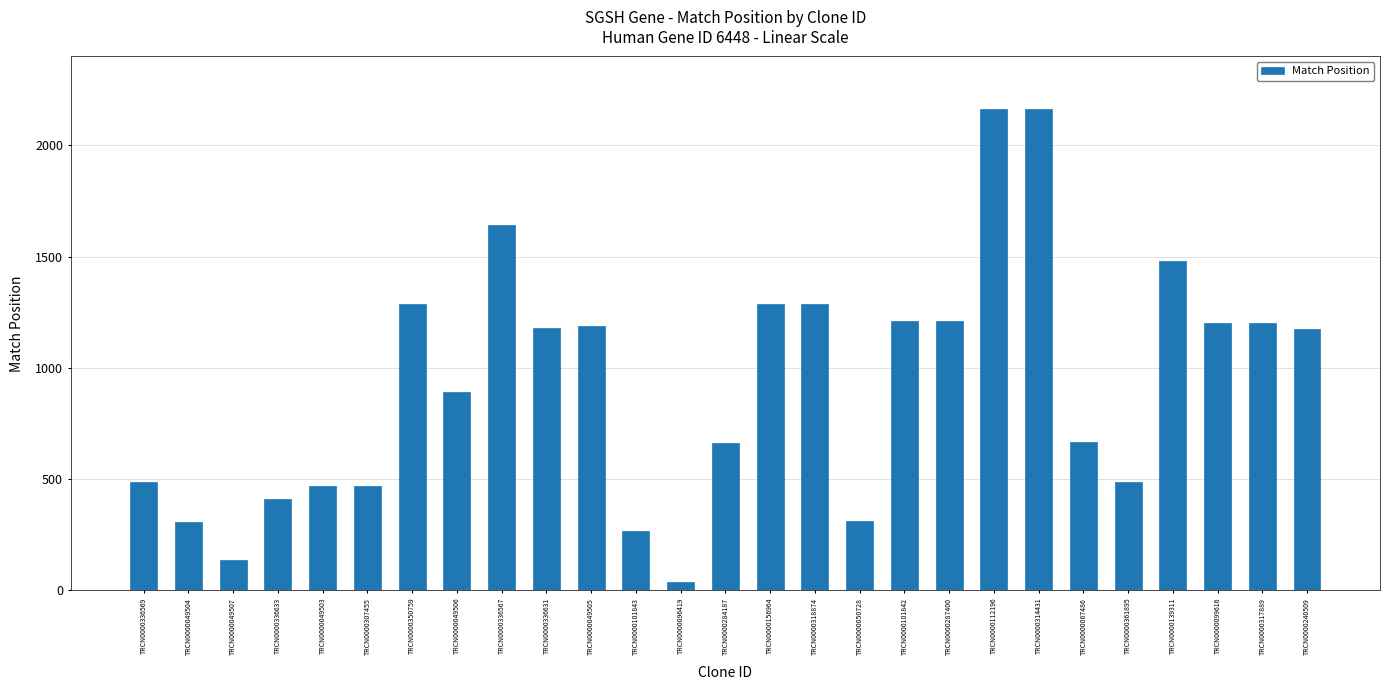

The value at TRCN0000307455 is 726. True or false?

False